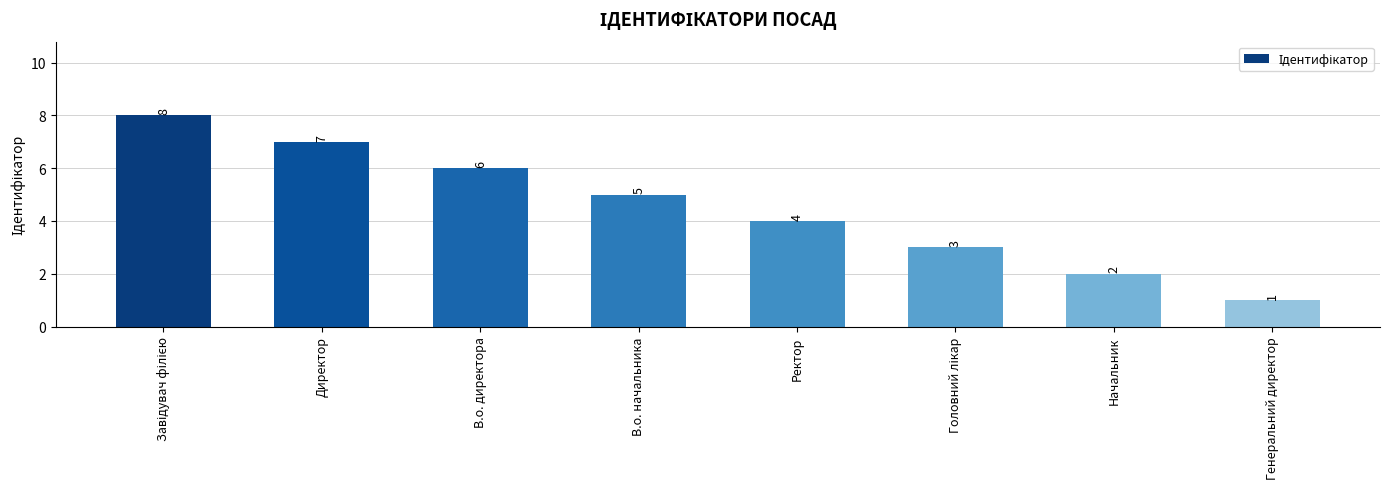

What is the ratio of the value at В.о. начальника to the value at Ректор?

1.2